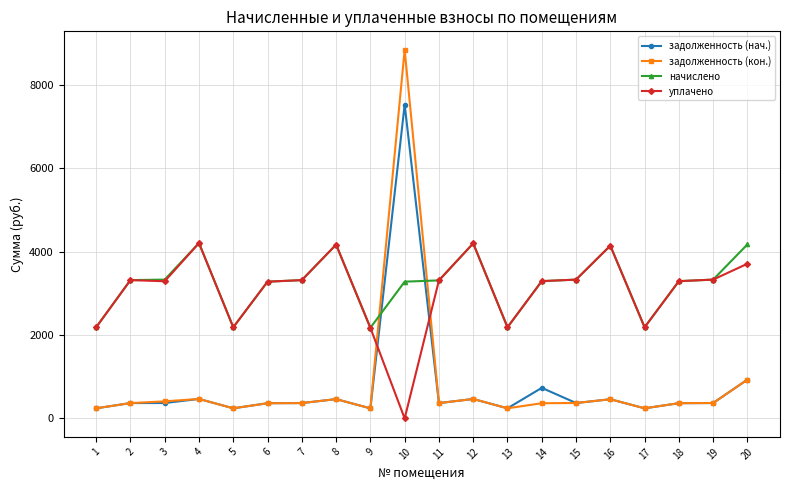

At which category does the chart reach its minimum across all series?

10